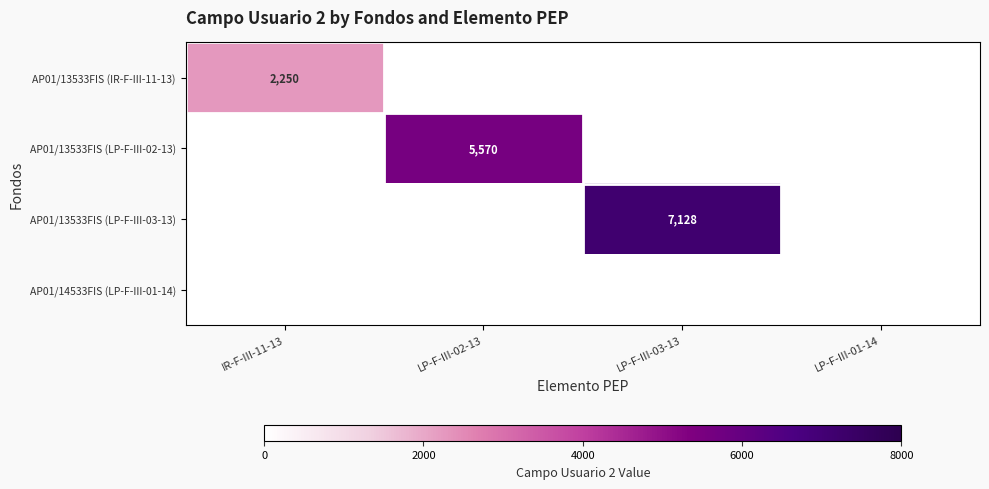

Rank the series at LP-F-III-01-14 from highest to lowest value.

AP01/13533FIS (IR-F-III-11-13), AP01/13533FIS (LP-F-III-02-13), AP01/13533FIS (LP-F-III-03-13), AP01/14533FIS (LP-F-III-01-14)